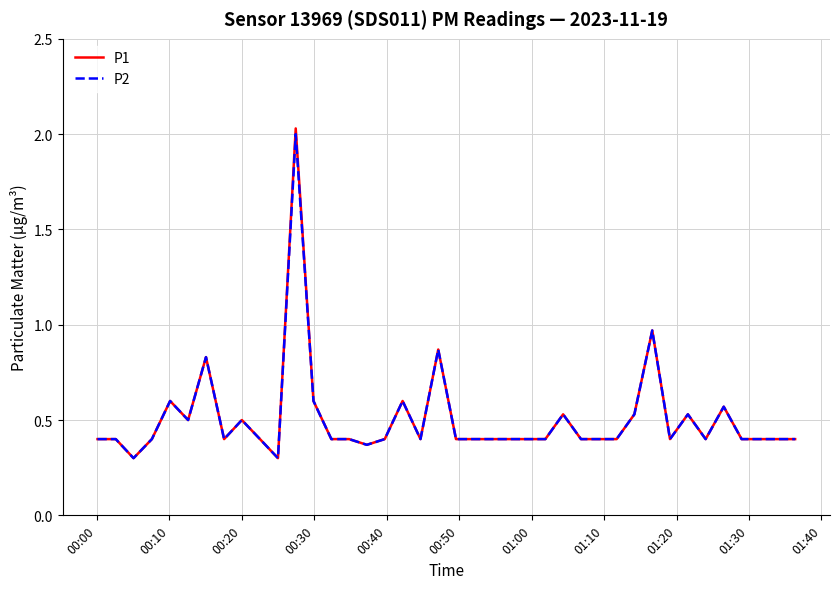

Which series has the widest spread of values?

P1